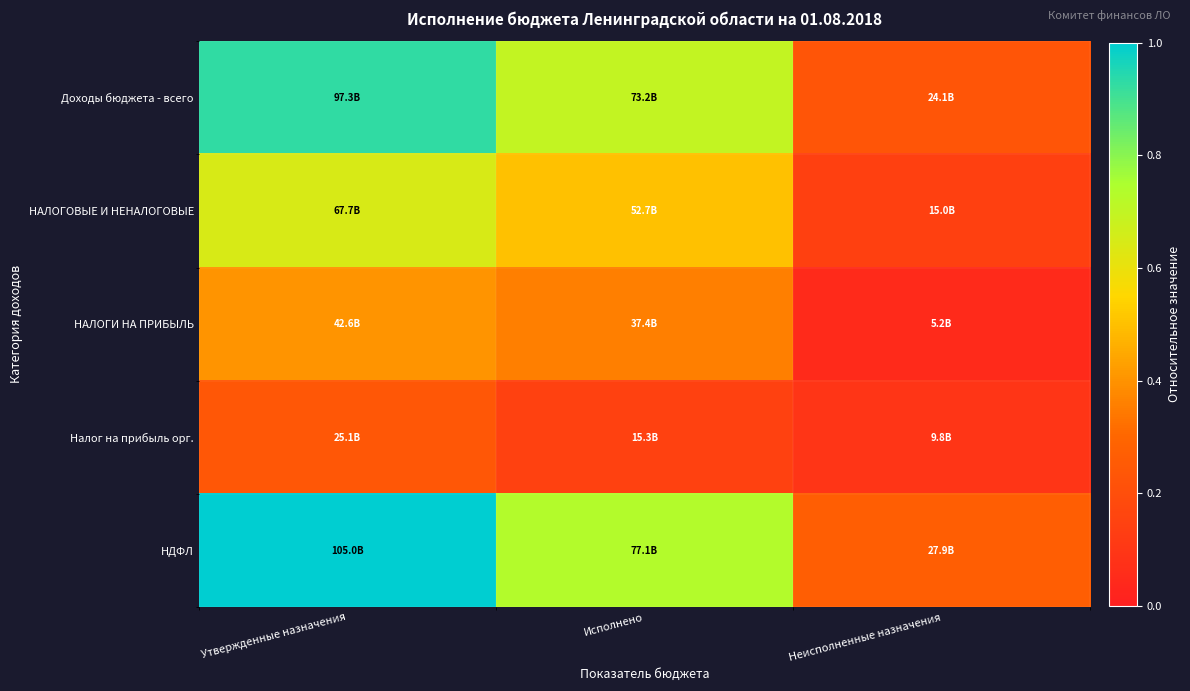

Rank the series by their maximum value, from lowest to highest.

Налог на прибыль орг., НАЛОГИ НА ПРИБЫЛЬ, НАЛОГОВЫЕ И НЕНАЛОГОВЫЕ, Доходы бюджета - всего, НДФЛ